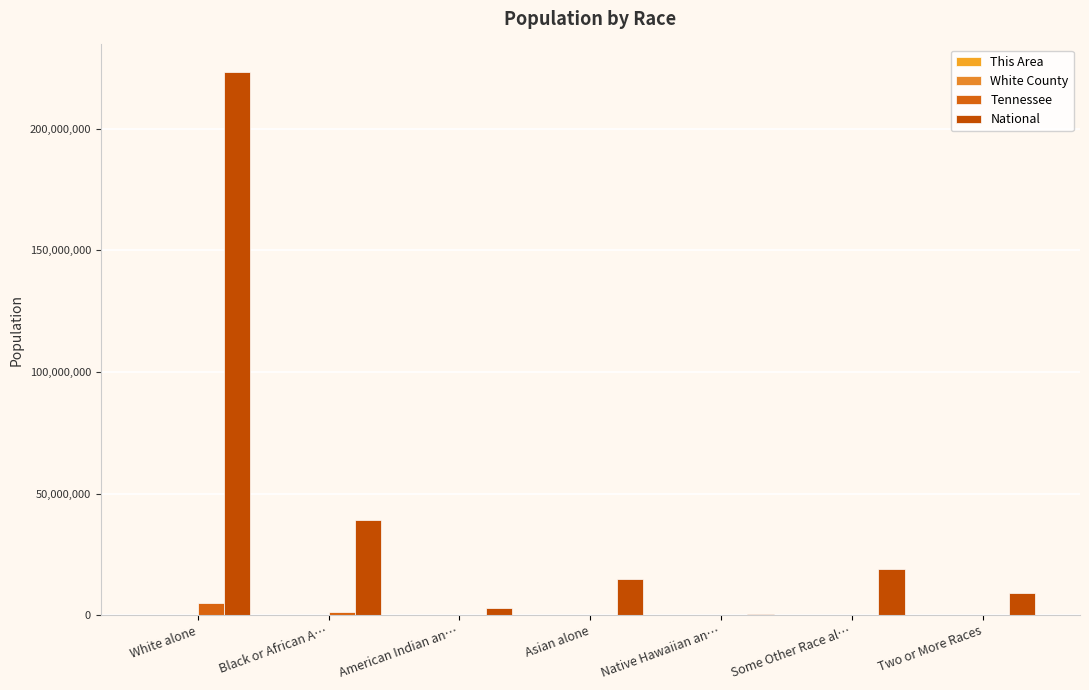

Count the number of data series in this chart.

4